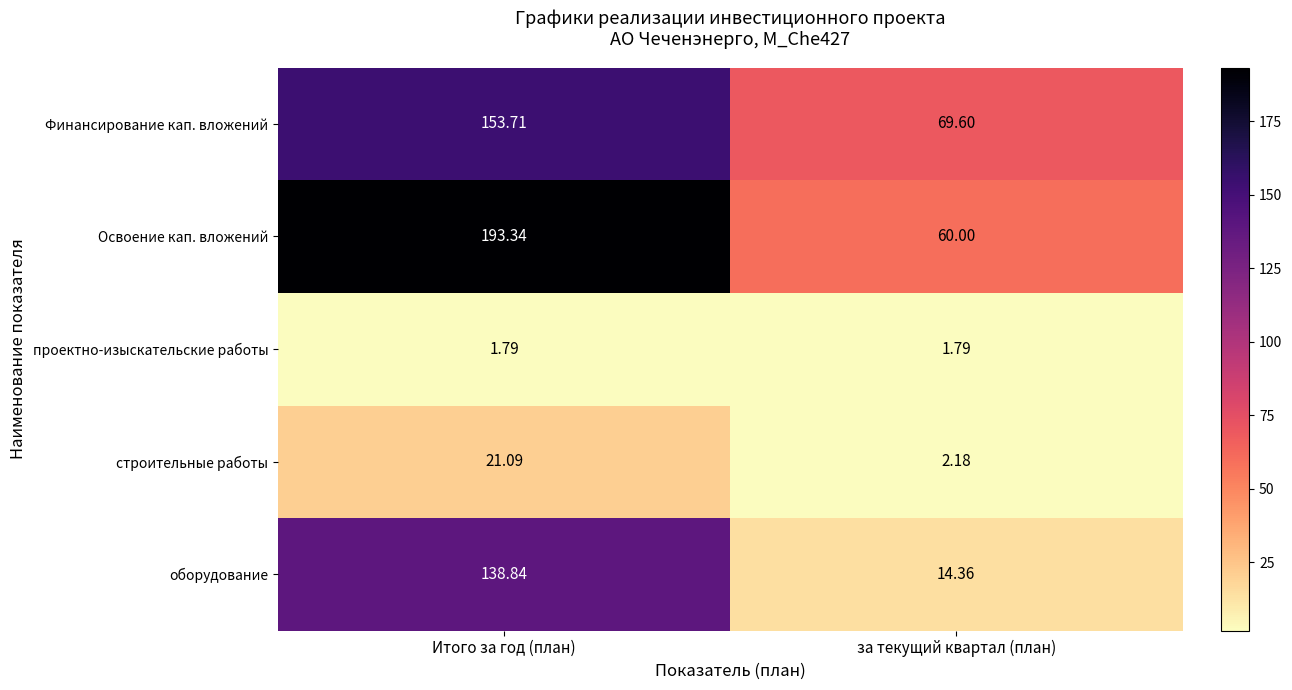

Which series has the widest spread of values?

Освоение кап. вложений